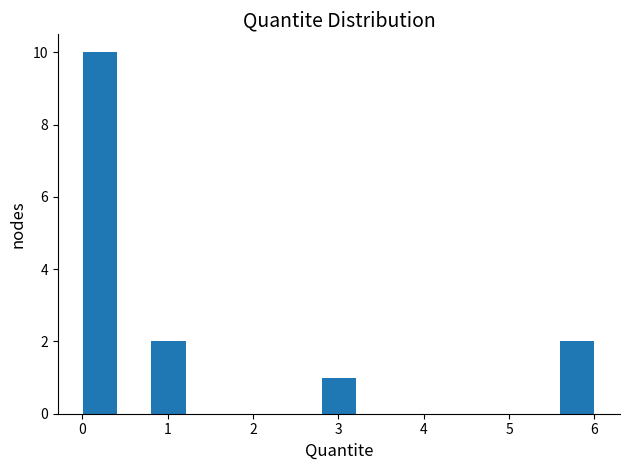

Around what value on the x-axis is the tallest bar? Give the approximate position of its centre, as read against the axis.

0.2